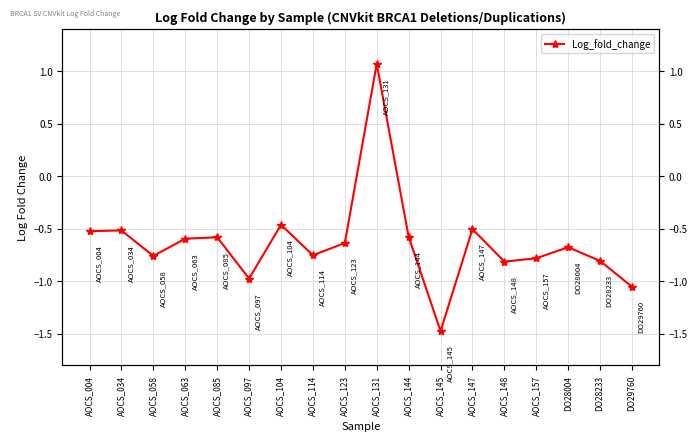

Reading right to left, what are all the values shown in this chart?

-1.1	-0.8	-0.7	-0.8	-0.8	-0.5	-1.5	-0.6	1.1	-0.6	-0.8	-0.5	-1.0	-0.6	-0.6	-0.8	-0.5	-0.5